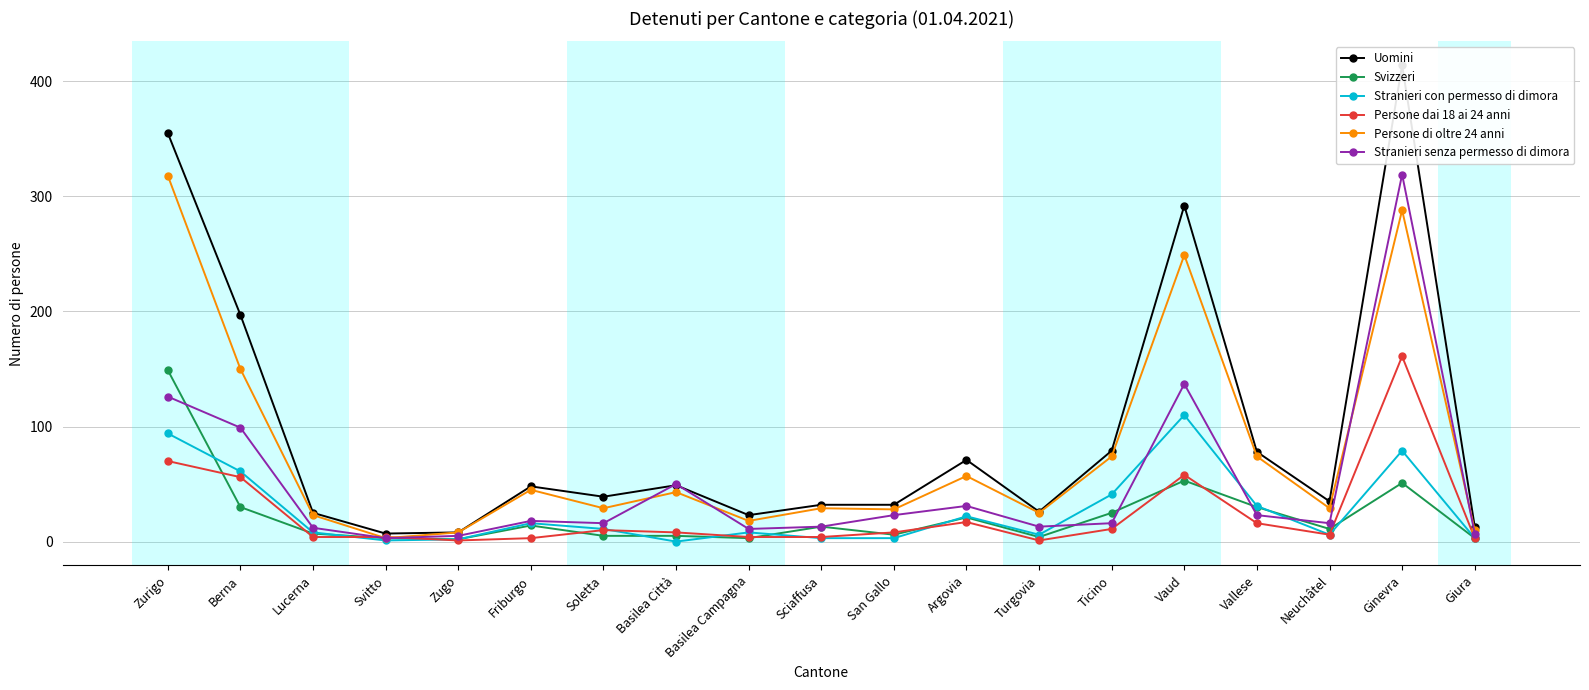

Is this an area chart (filled region under the line)?

No